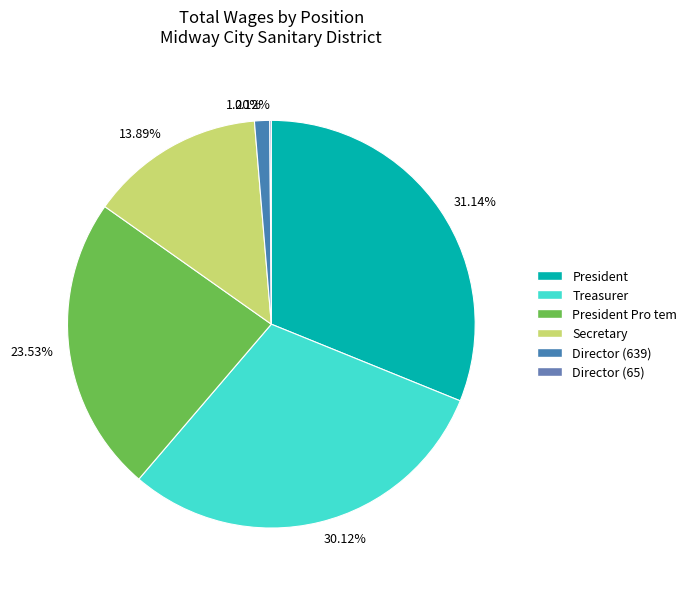

Is there a majority slice in this chart?

No